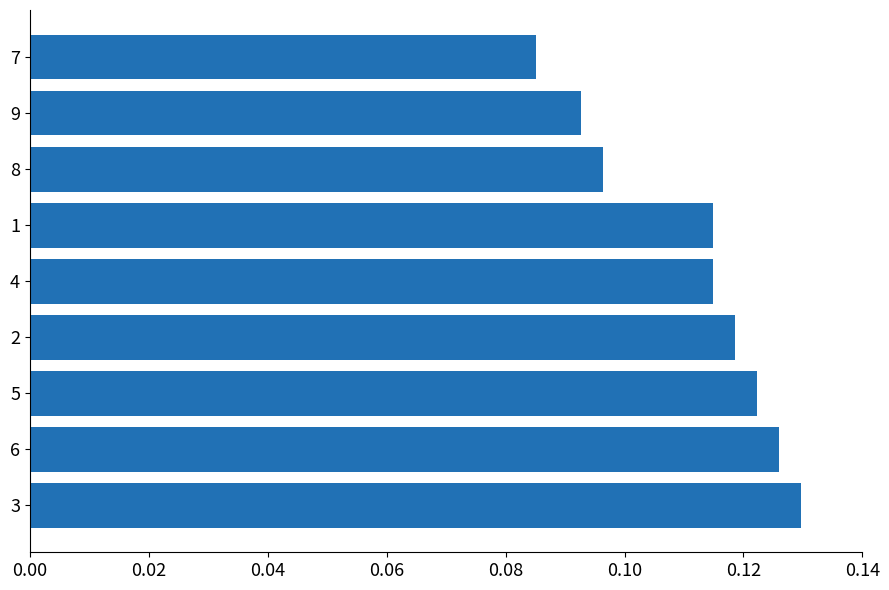

Between 5 and 4, which is larger?

5